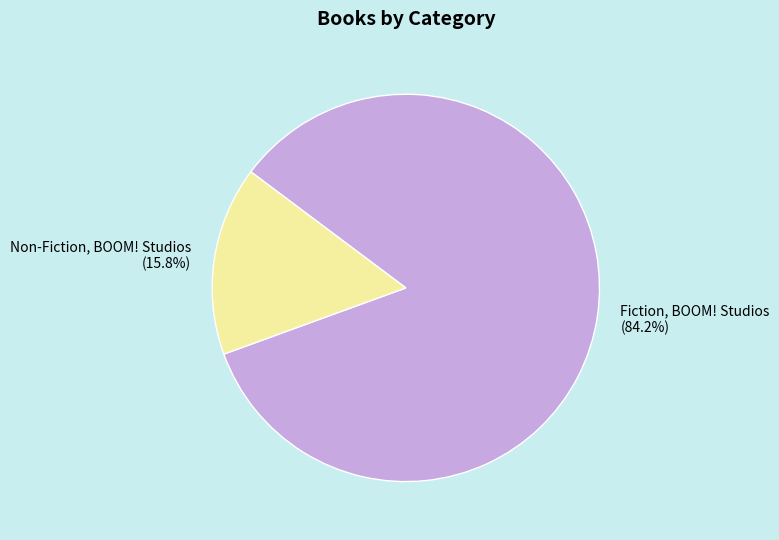

What is the ratio of the value at Fiction, BOOM! Studios to the value at Non-Fiction, BOOM! Studios?

5.3